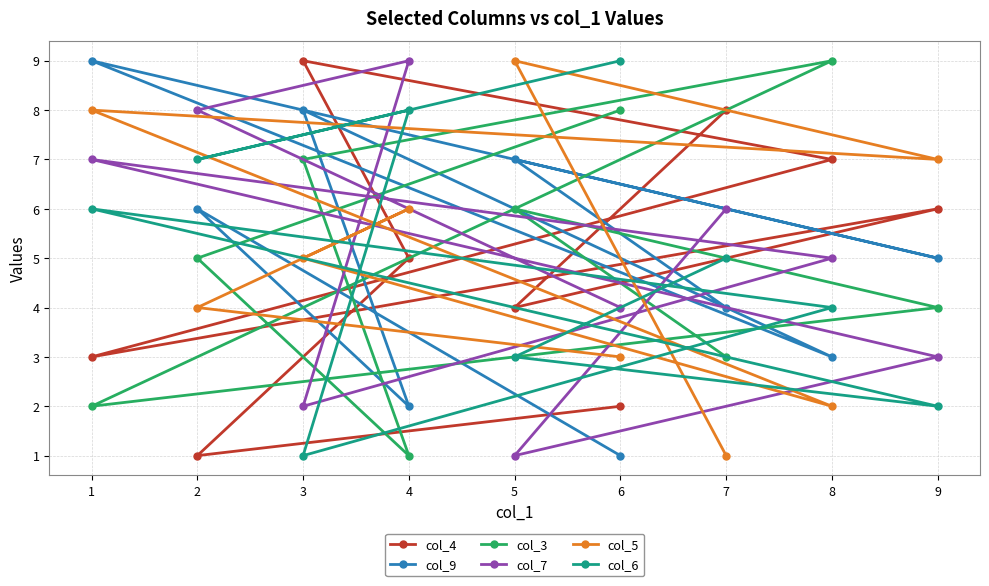

Which has a higher value, 7 or 1?

7